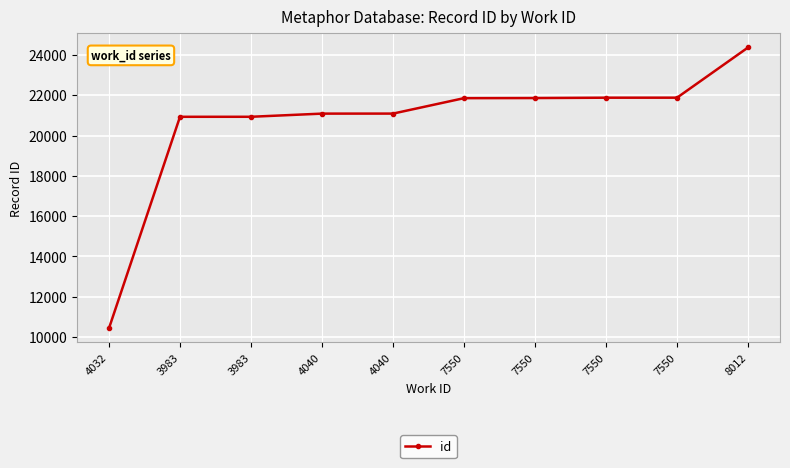

True or false: there are more than 0 points higher than both neighbors.

False